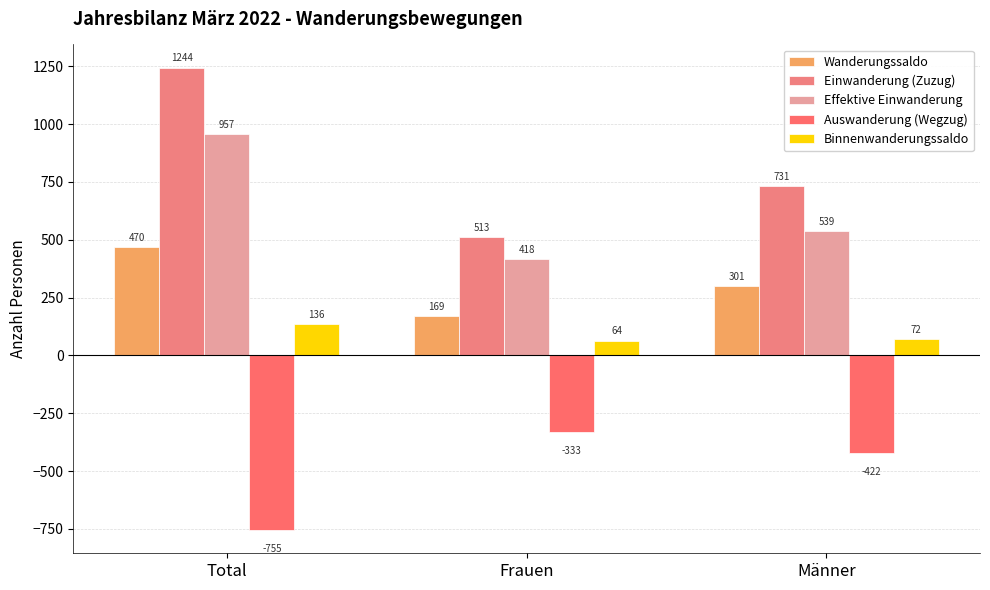

What is the total value across all series at Männer?

1221